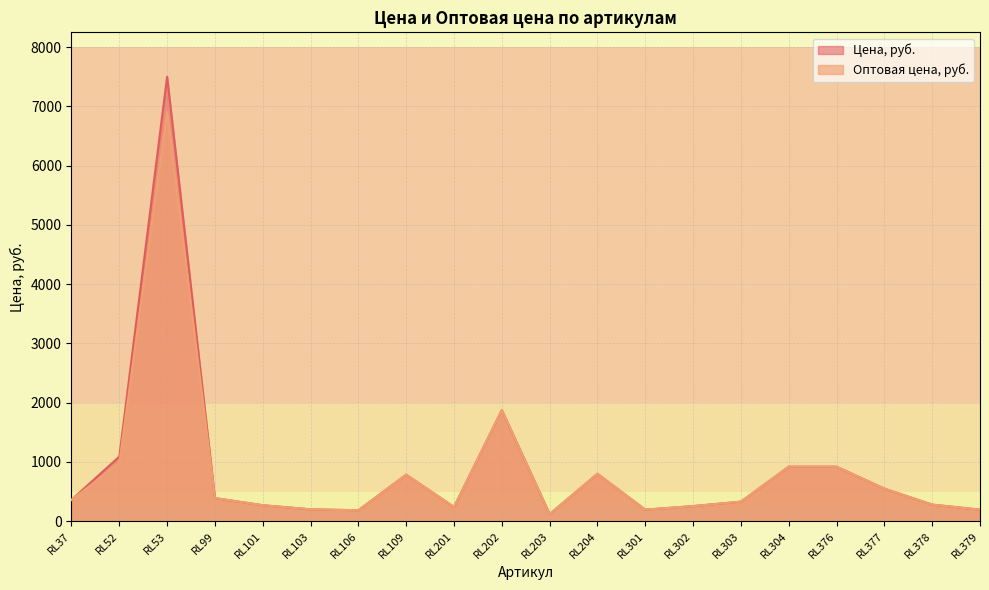

True or false: Цена, руб. has a value of 107 at RL37.

False